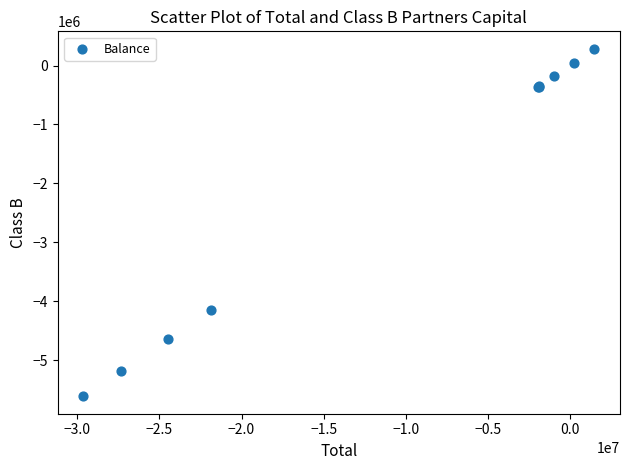

What Y value in the scatter plot is closest to -2663838?

-4145076